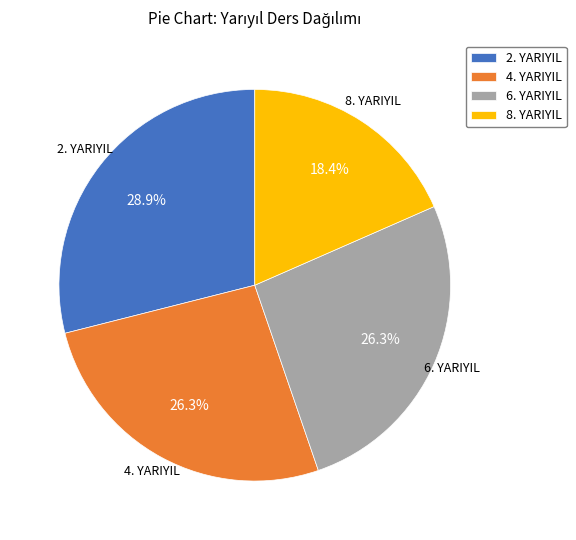

Approximately how many times larger is the value at 8. YARIYIL compared to 2. YARIYIL?

0.6